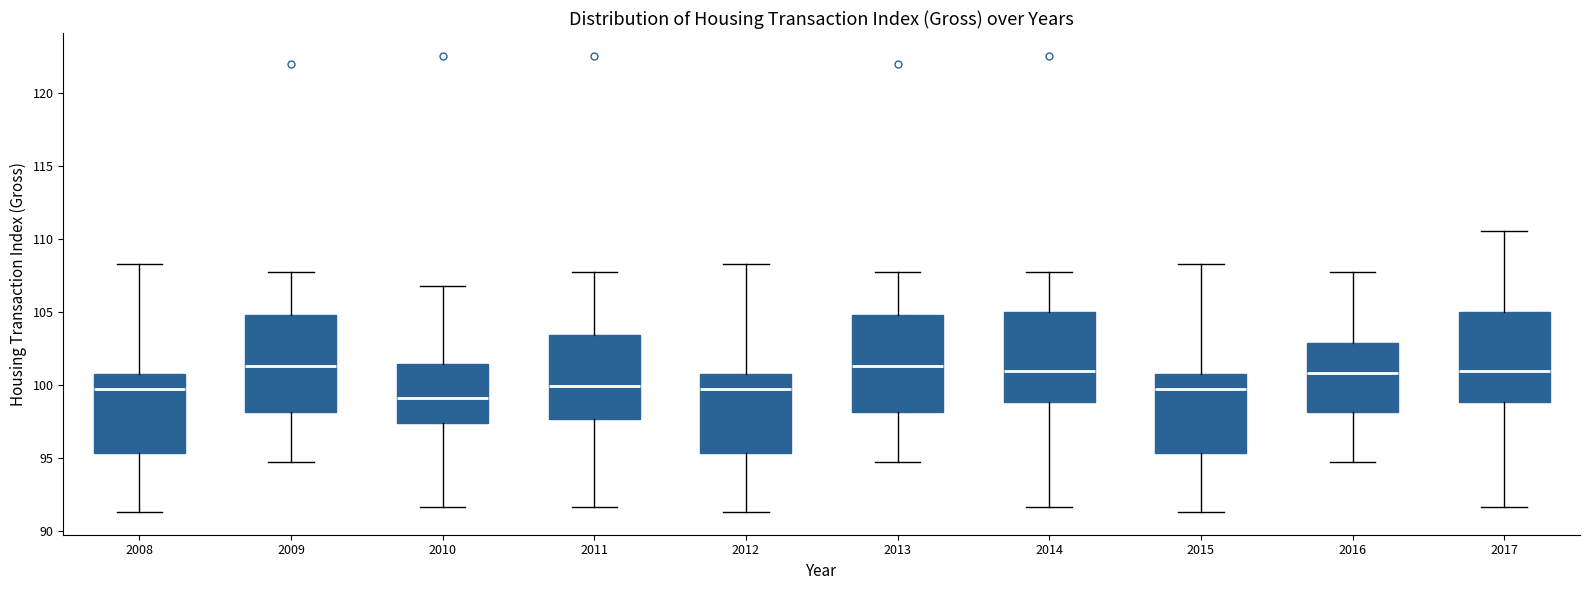

Where does the upper whisker of the box at x = 2009 end on the y-axis? The values are not printed on the chart, so give them approximately, as read against the axis.

107.5